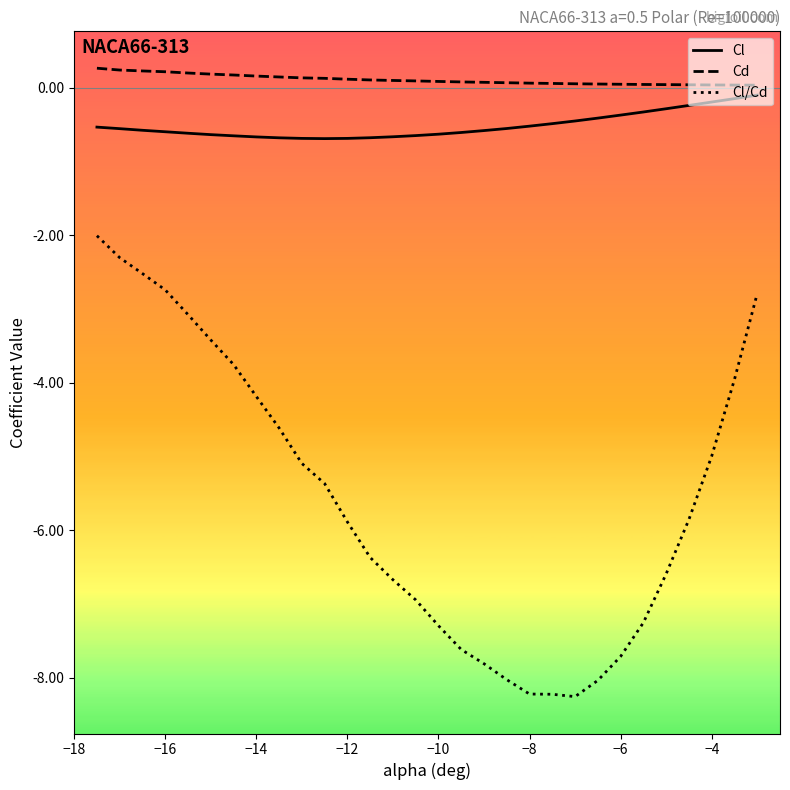

Which series has the largest total across all categories?

Cd